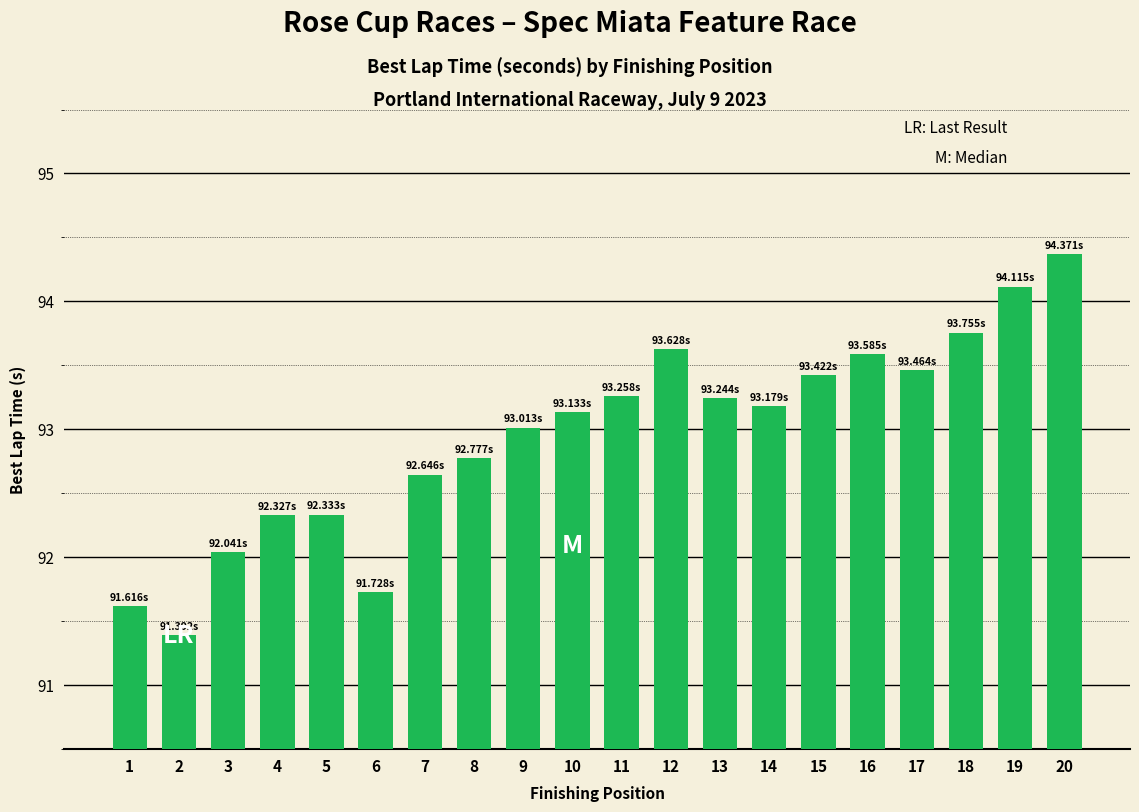

At which category does the chart reach its minimum across all series?

2